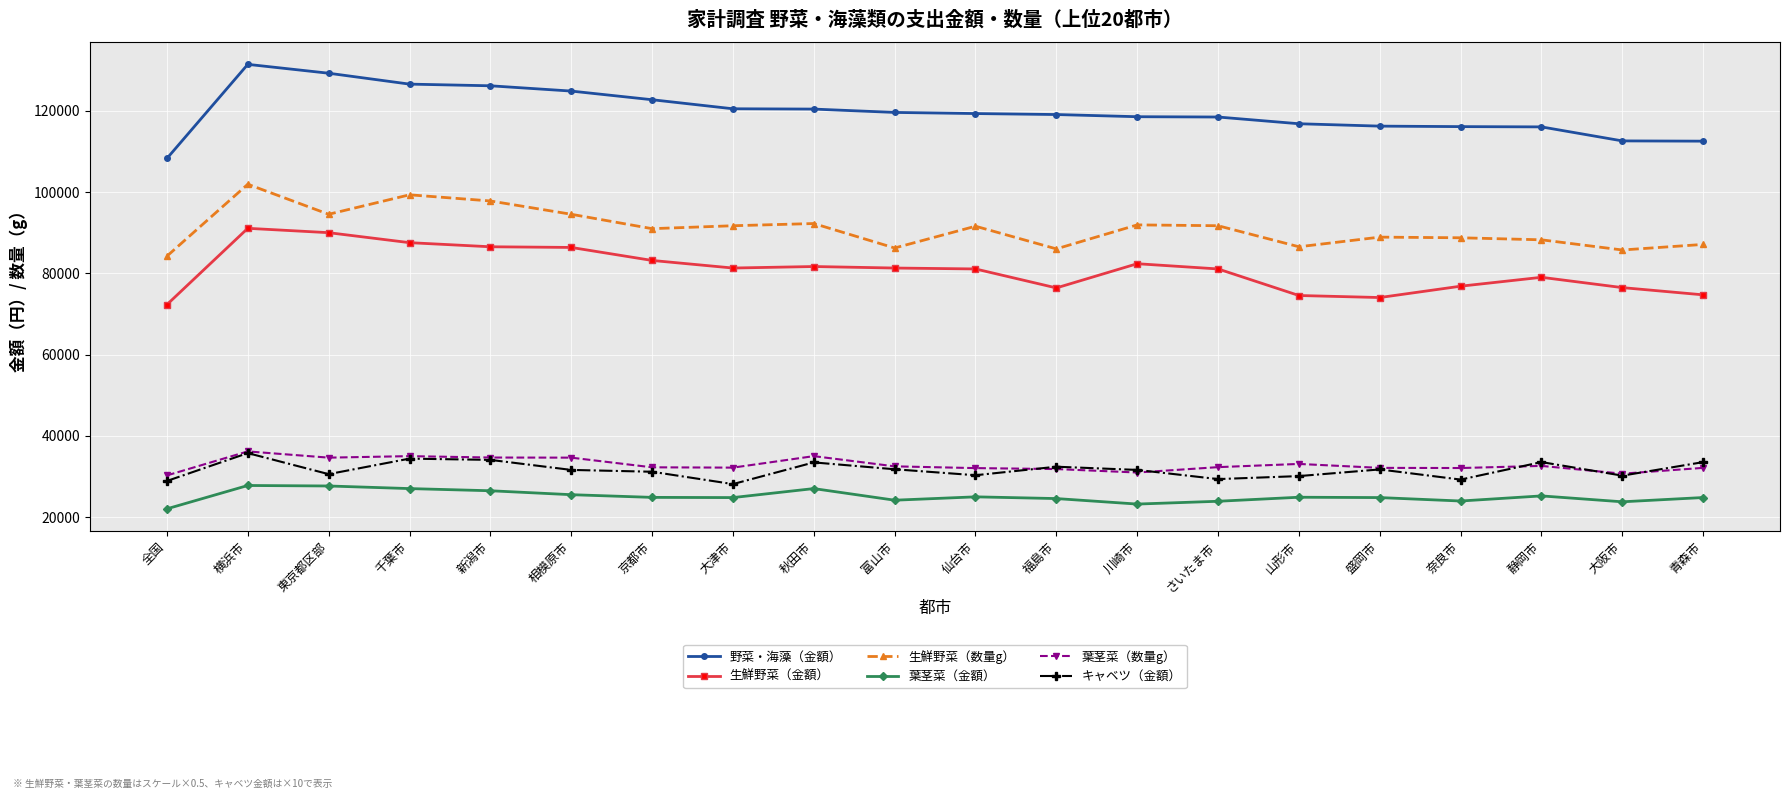

How many distinct data groups are displayed?

6